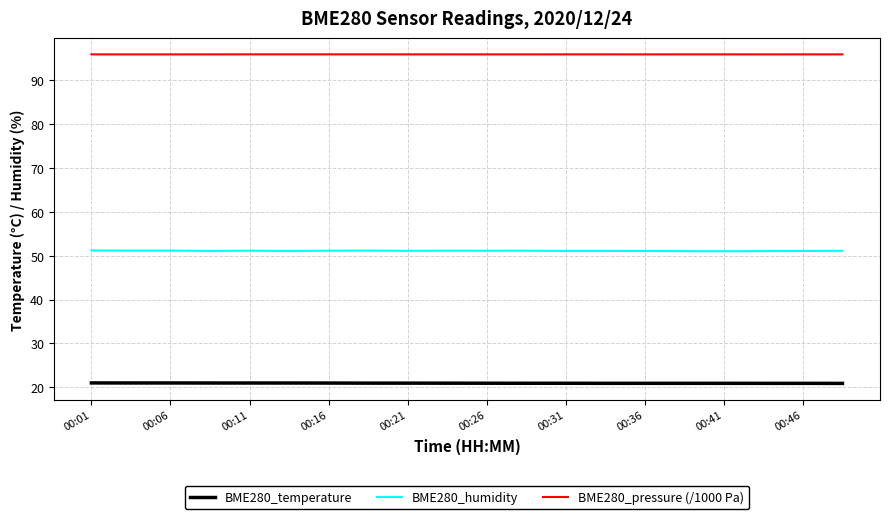

True or false: BME280_temperature and BME280_pressure (/1000 Pa) cross at least once.

False